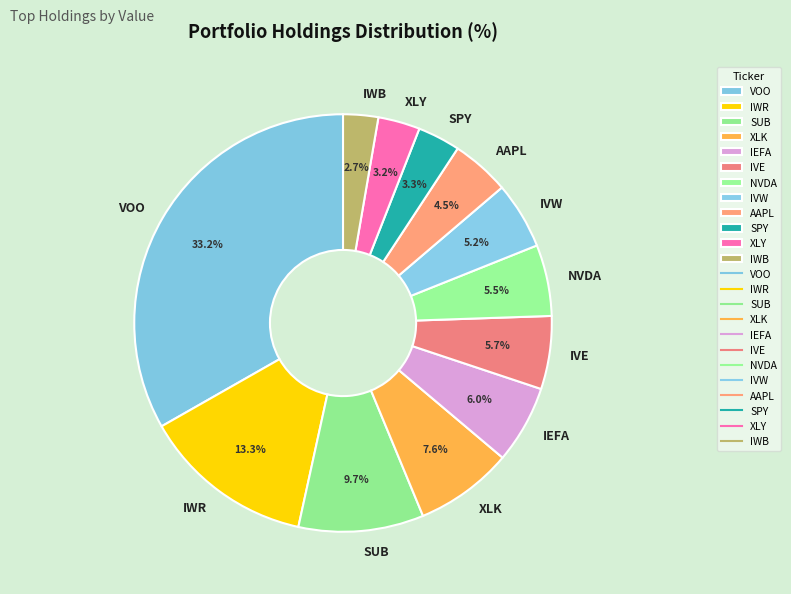

What is the smallest slice in the pie chart?

IWB